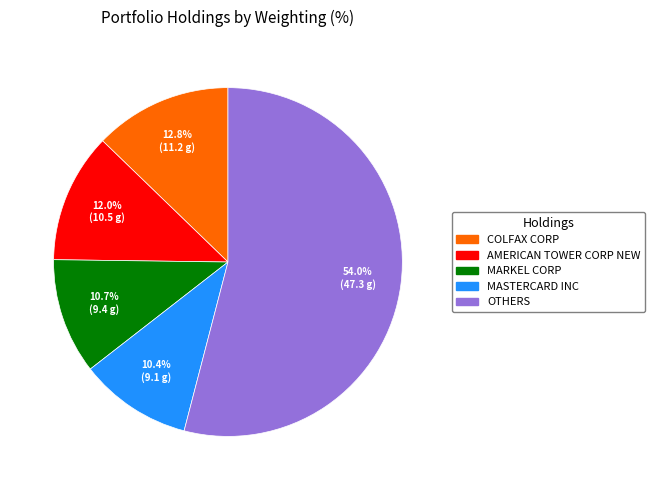

Is there a majority slice in this chart?

Yes